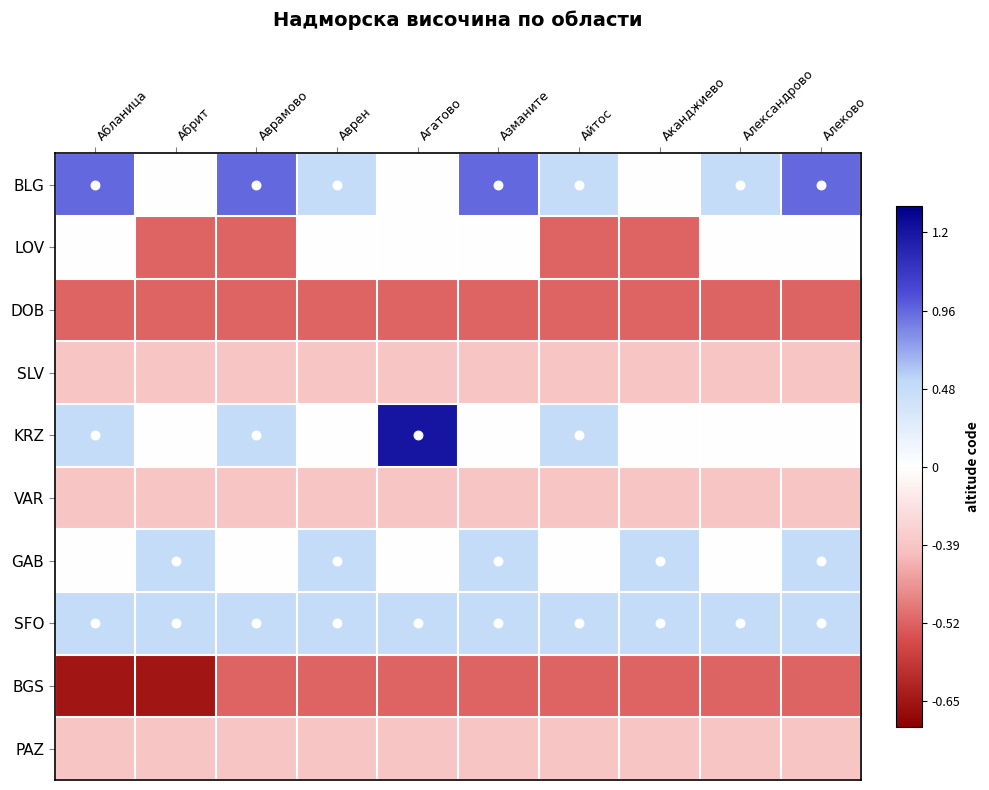

List the series in order of their peak value, lowest first.

DOB, BGS, SLV, VAR, PAZ, LOV, GAB, SFO, BLG, KRZ